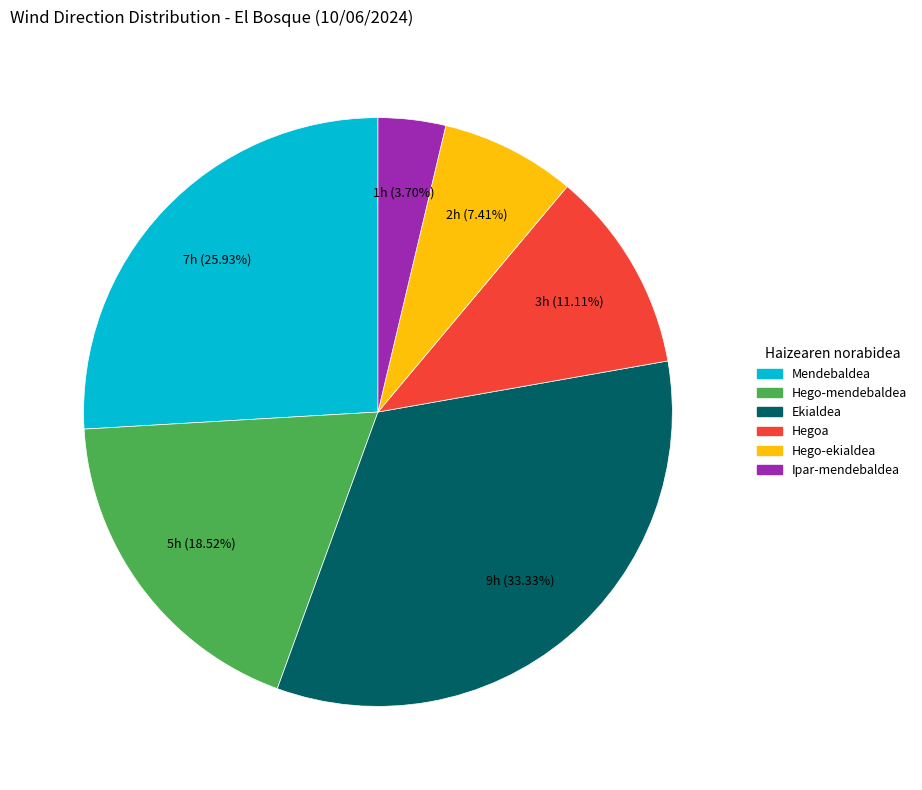

Which category has the biggest portion of the pie?

Ekialdea